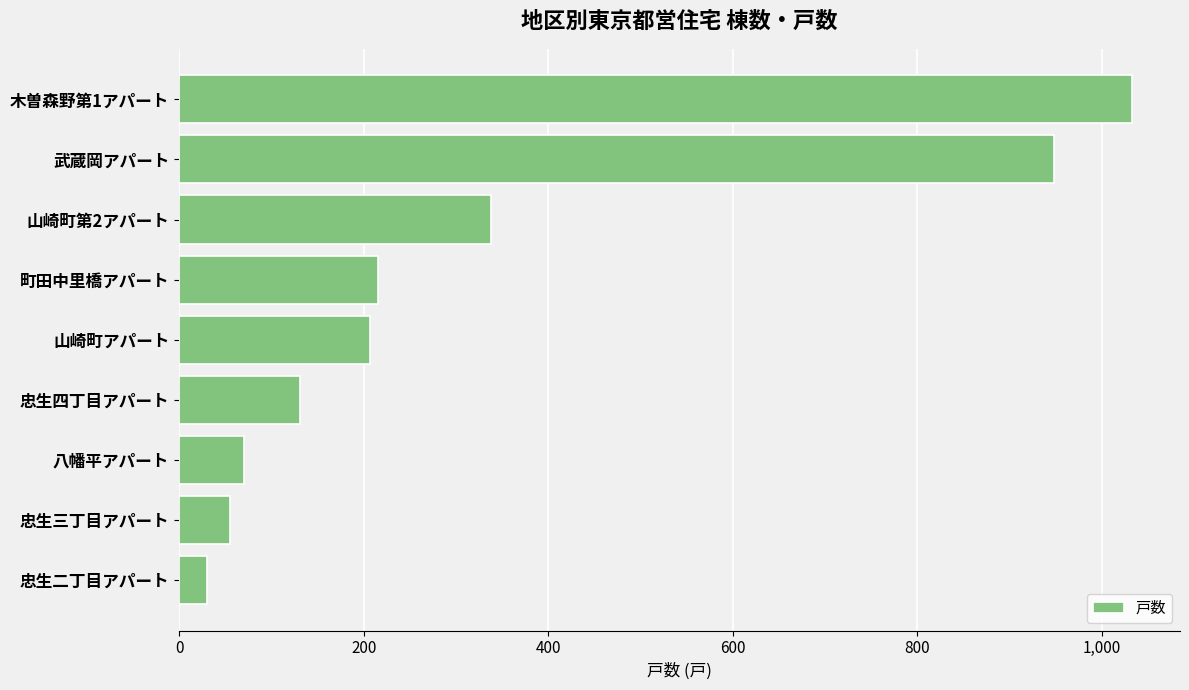

Are the bars grouped side by side (vs. stacked)?

No